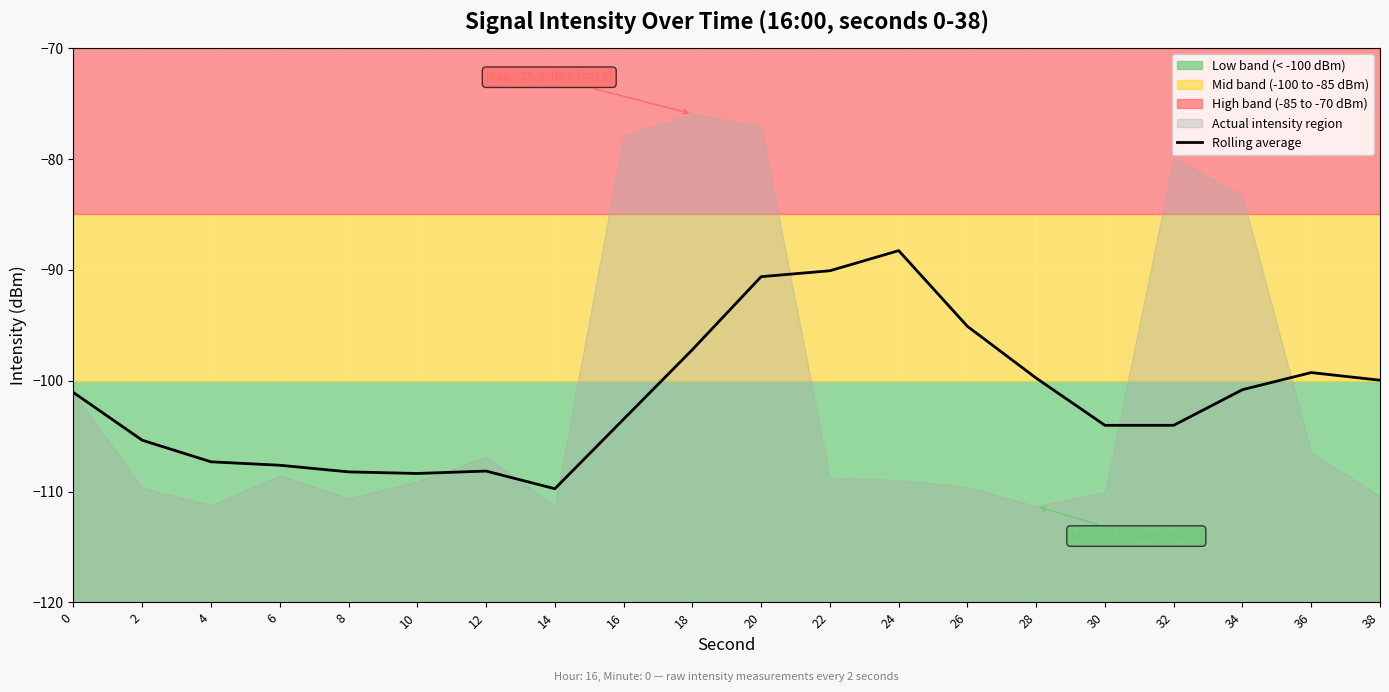

What is the difference between the second highest and minimum values?

19.7